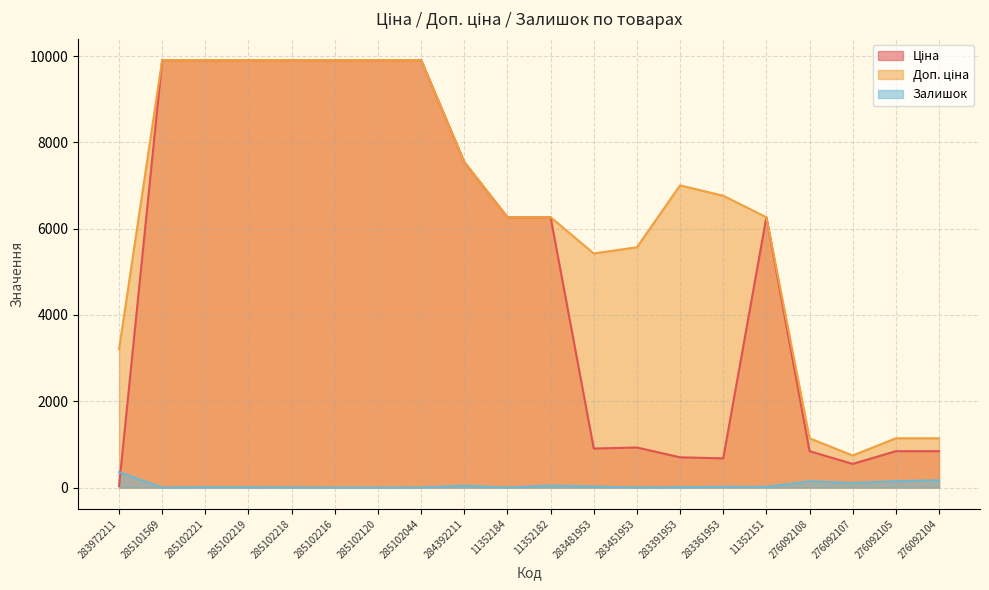

Is the value of Ціна at 285102218 greater than the value of Доп. ціна at 285101569?

No